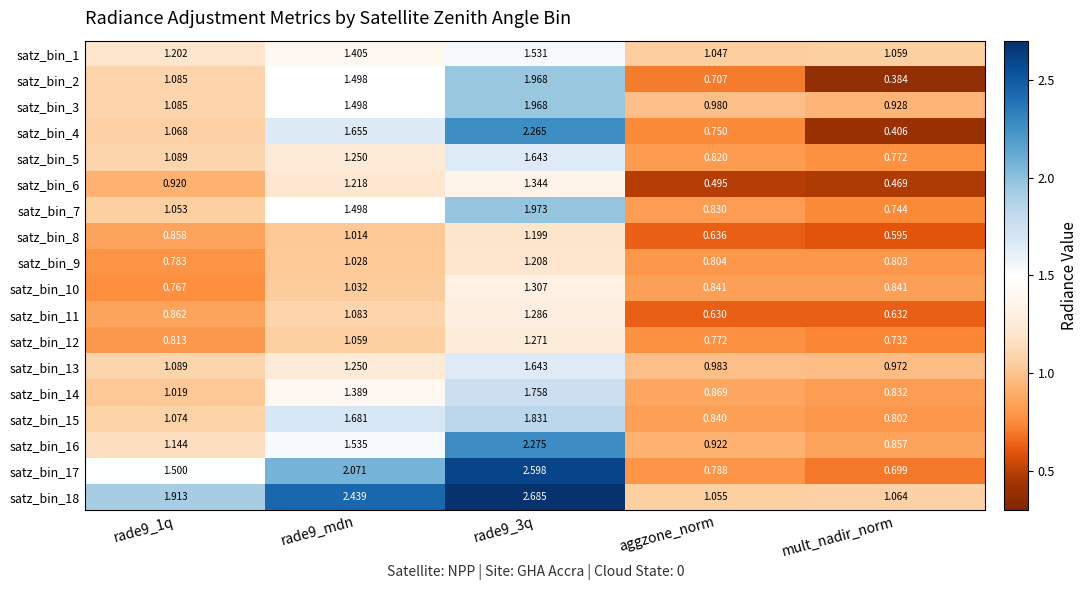

Is the value of satz_bin_12 at rade9_3q greater than the value of satz_bin_1 at rade9_3q?

No